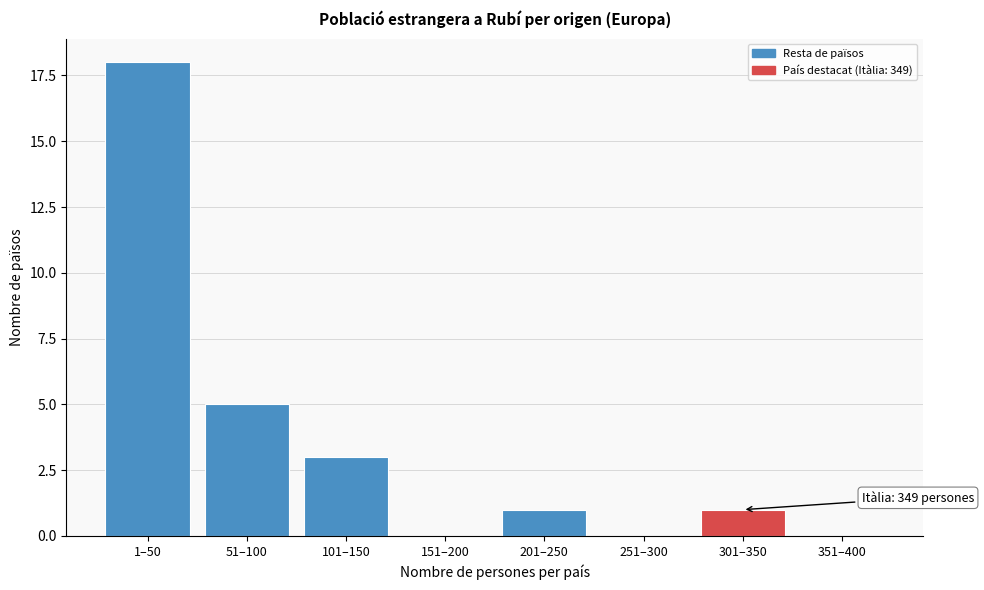

Reading left to right, list all the values displayed in this chart.

1–50=18	51–100=5	101–150=3	151–200=0	201–250=1	251–300=0	301–350=1	351–400=0